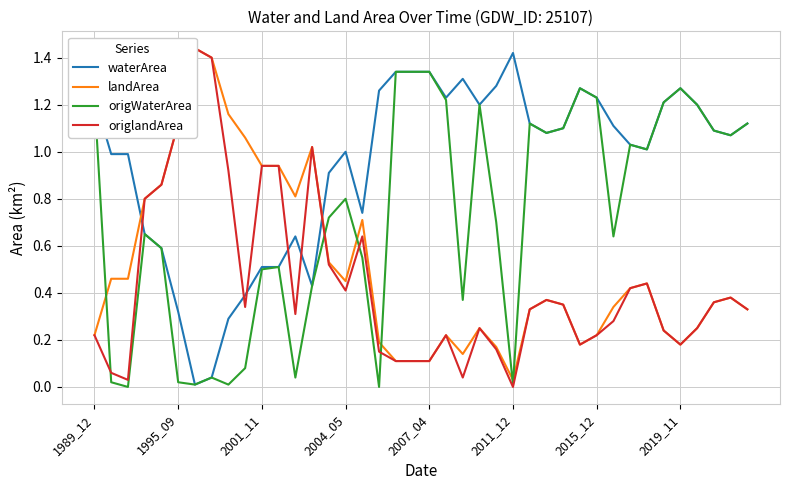

In landArea, how many points are lower than both neighbors (excluding endpoints)?

6